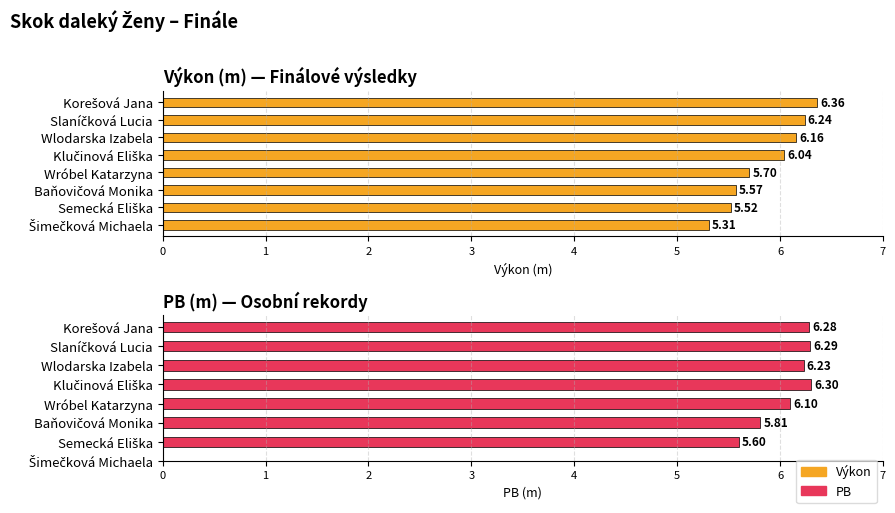

What is the value of the Výkon bar at the 5th from the left?

5.7